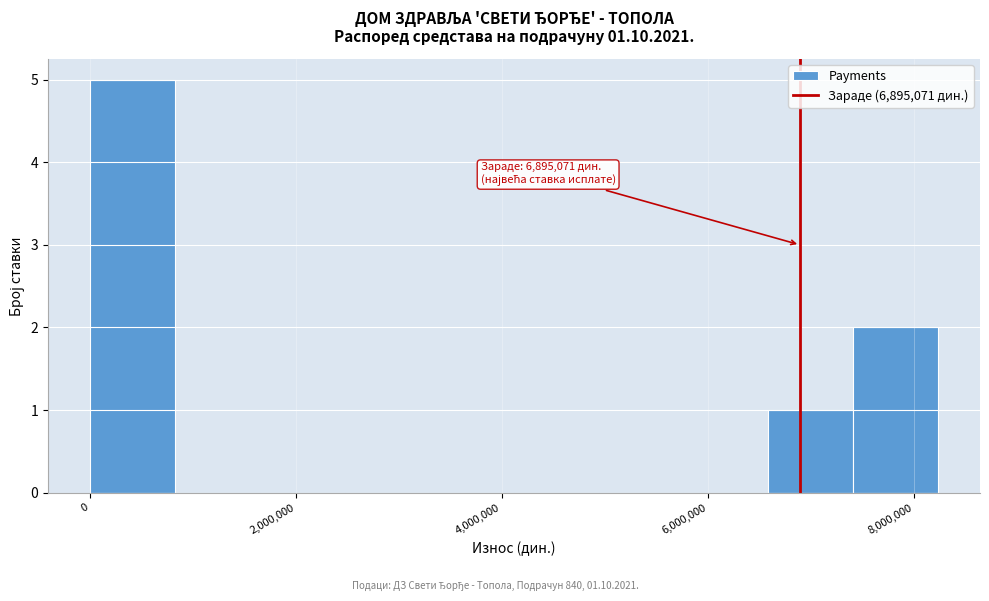

Over which range of the x-axis is the bar tallest?

0 to 800000